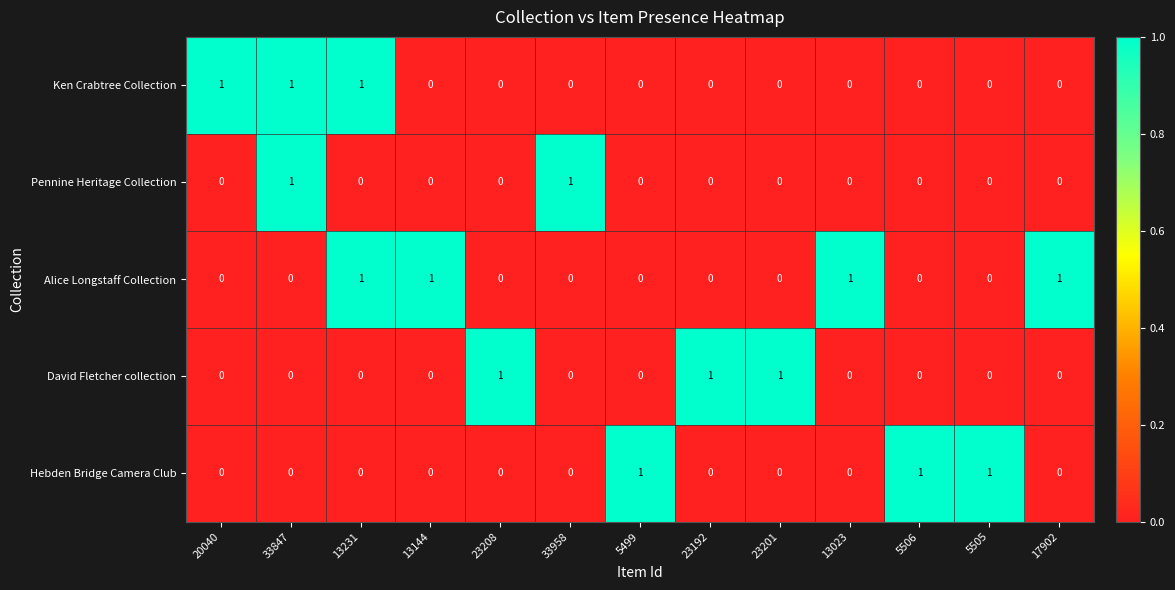

The David Fletcher collection series shows -1 at 5506. True or false?

False